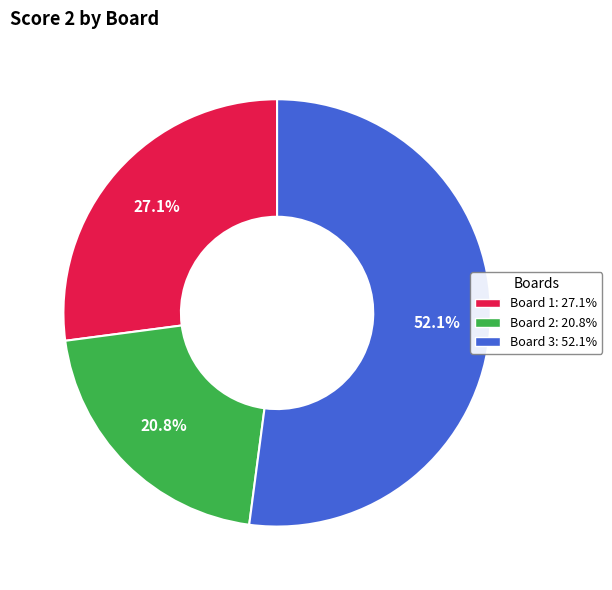

What is the majority slice?

Board 3